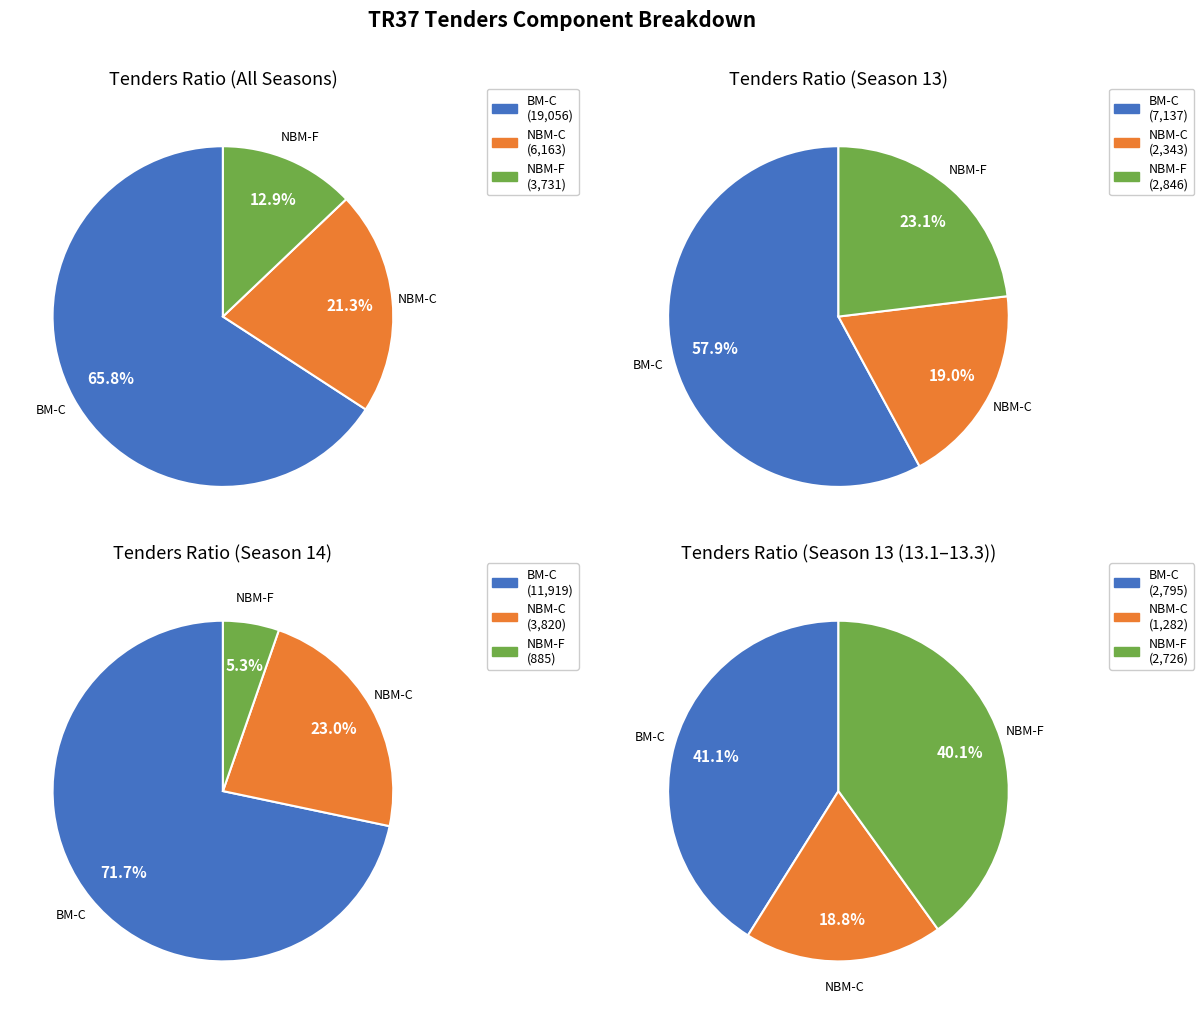

Which series has the largest range (max minus min)?

NBM-F